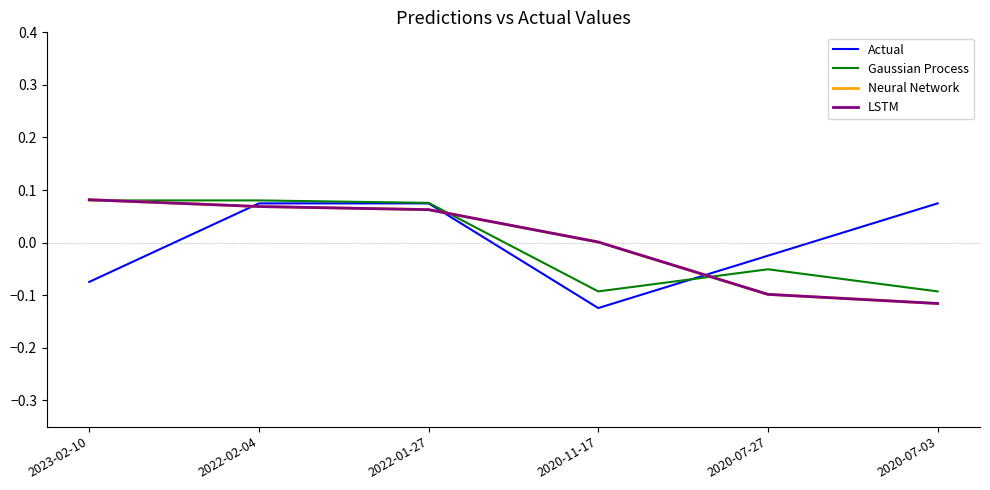

What are all the series names shown in the legend?

Actual, Gaussian Process, Neural Network, LSTM